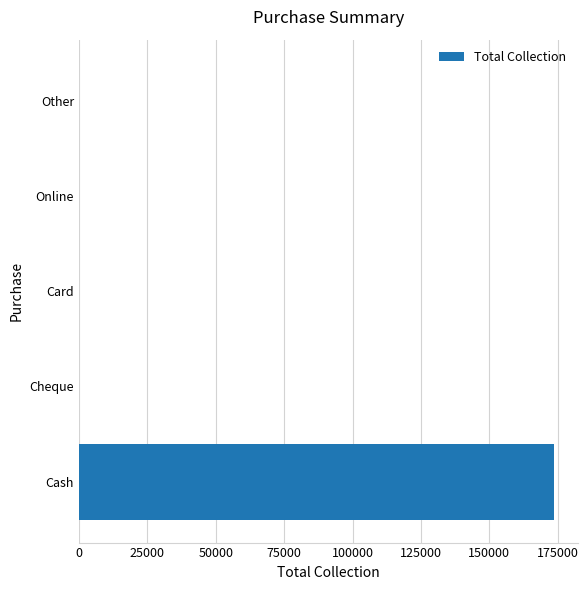

Count the number of values greater than 0.

1